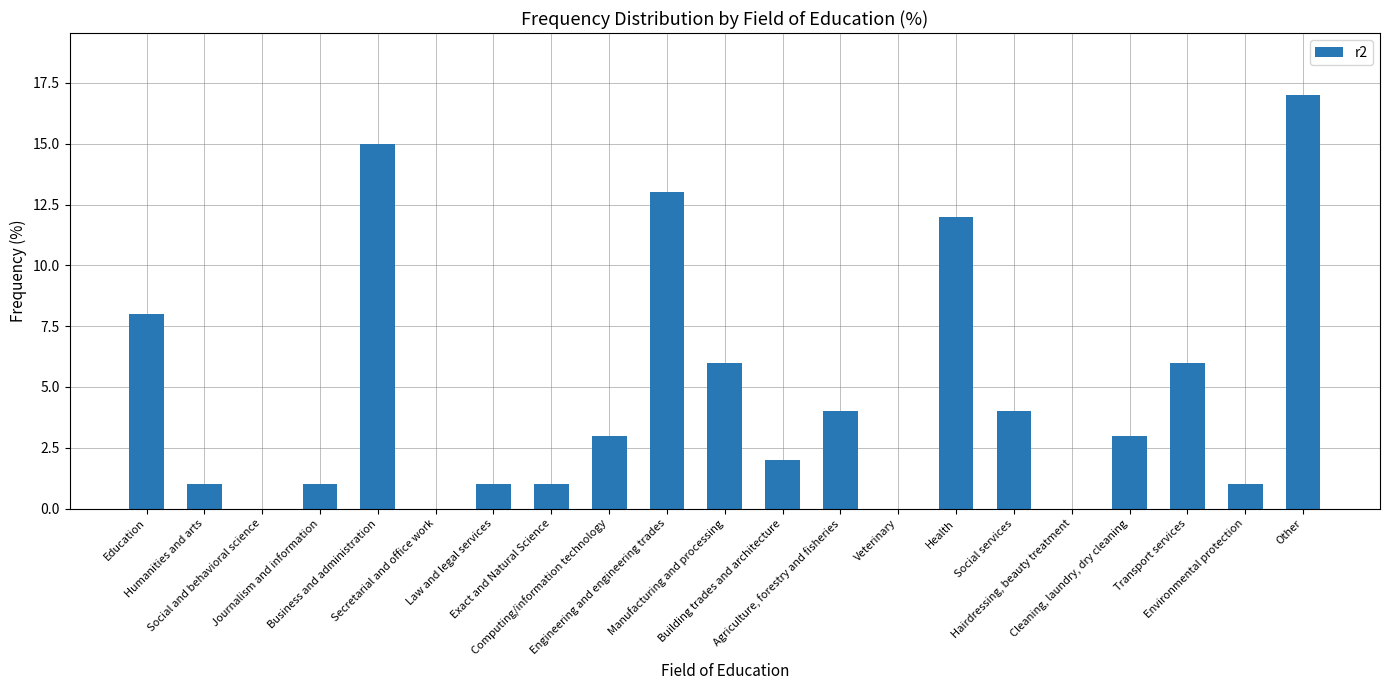

Reading left to right, transcribe all the data shown in this chart.

Education=8	Humanities and arts=1	Social and behavioral science=0	Journalism and information=1	Business and administration=15	Secretarial and office work=0	Law and legal services=1	Exact and Natural Science=1	Computing/information technology=3	Engineering and engineering trades=13	Manufacturing and processing=6	Building trades and architecture=2	Agriculture, forestry and fisheries=4	Veterinary=0	Health=12	Social services=4	Hairdressing, beauty treatment=0	Cleaning, laundry, dry cleaning=3	Transport services=6	Environmental protection=1	Other=17